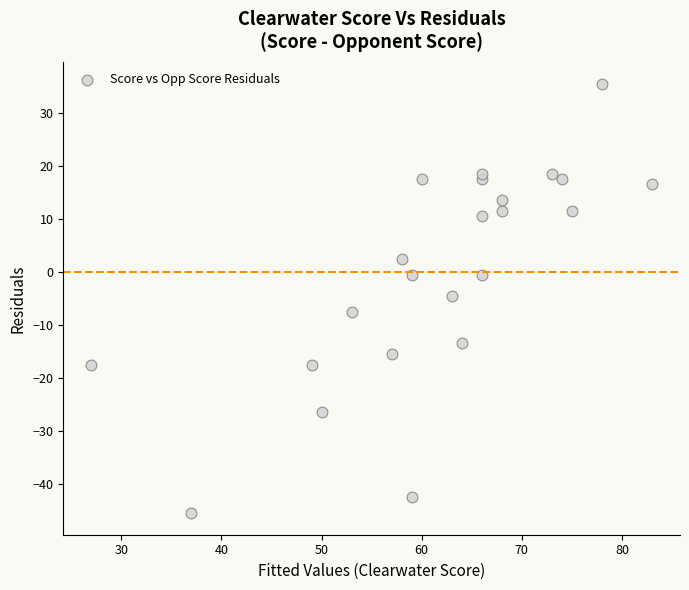

What is the range of X values (max minus min)?

56.0